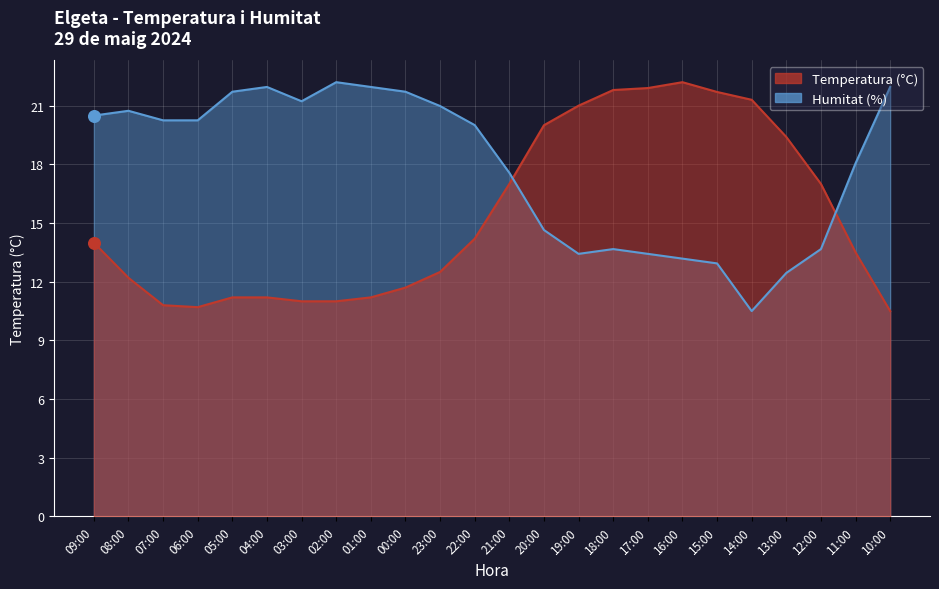

What is the total value across all series at 04:00?

33.2